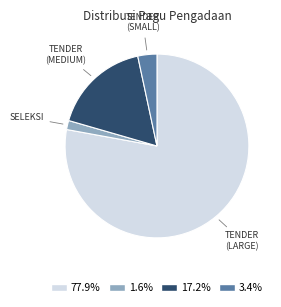

Is there any slice that represents more than half of the pie?

Yes